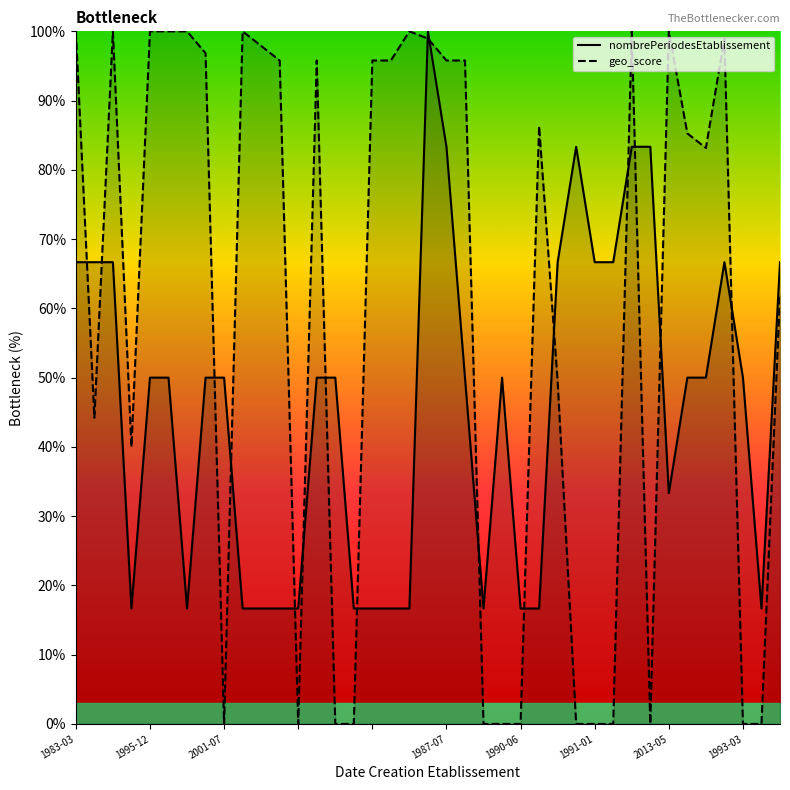

Reading left to right, list all the values displayed in this chart.

nombrePeriodesEtablissement: 66.7	66.7	66.7	16.7	50.0	50.0	16.7	50.0	50.0	16.7	16.7	16.7	16.7	50.0	50.0	16.7	16.7	16.7	16.7	100.0	83.3	50.0	16.7	50.0	16.7	16.7	66.7	83.3	66.7	66.7	83.3	83.3	33.3	50.0	50.0	66.7	50.0	16.7	66.7
geo_score: 100.0	44.2	100.0	40.0	100.0	100.0	100.0	96.8	0.0	100.0	97.9	95.8	0.0	95.8	0.0	0.0	95.8	95.8	100.0	98.9	95.8	95.8	0.0	0.0	0.0	86.3	49.5	0.0	0.0	0.0	100.0	0.0	100.0	85.3	83.2	98.9	0.0	0.0	62.1